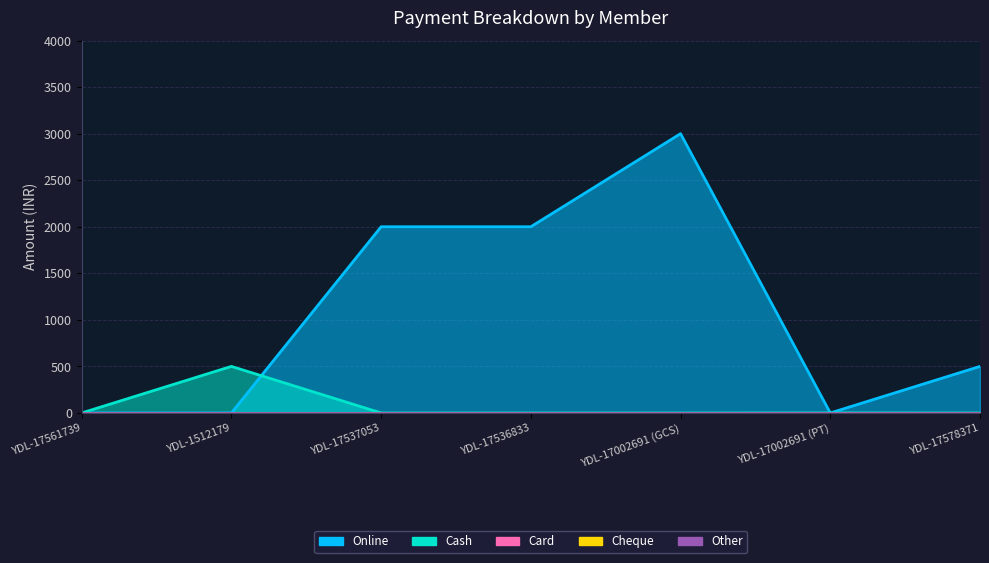

How many interior local peaks does the Online series have?

1